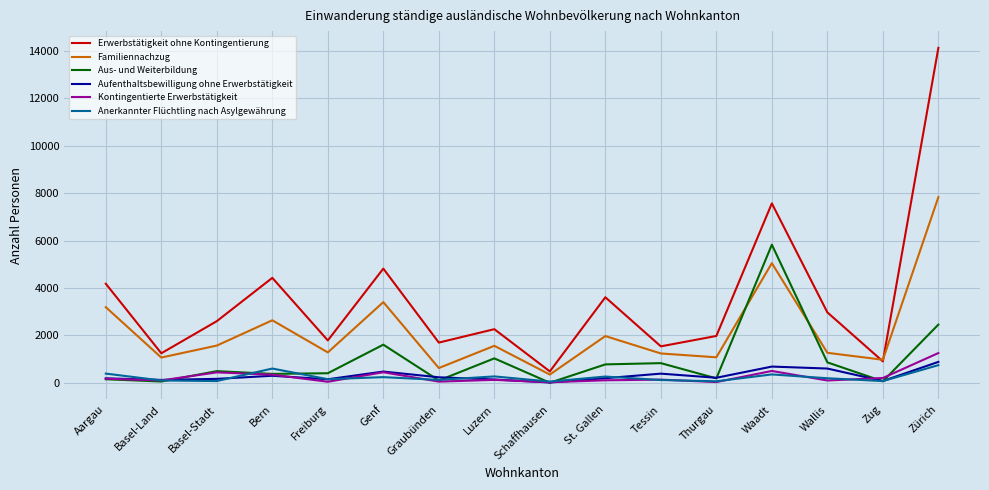

True or false: Aus- und Weiterbildung and Familiennachzug intersect in this chart.

True